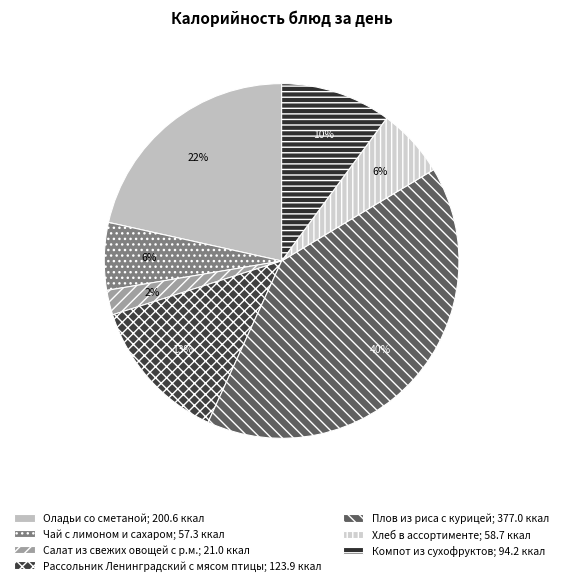

To the nearest percent, what percentage of the pie is Плов из риса с курицей?

40%